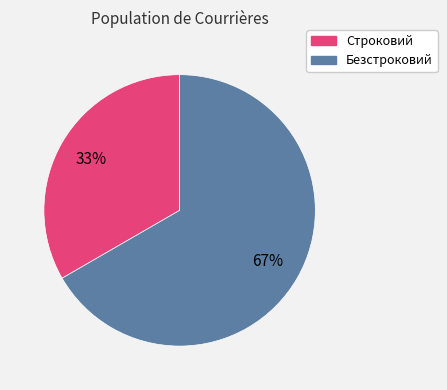

Is it true that Безстроковий is 67% of the pie?

True